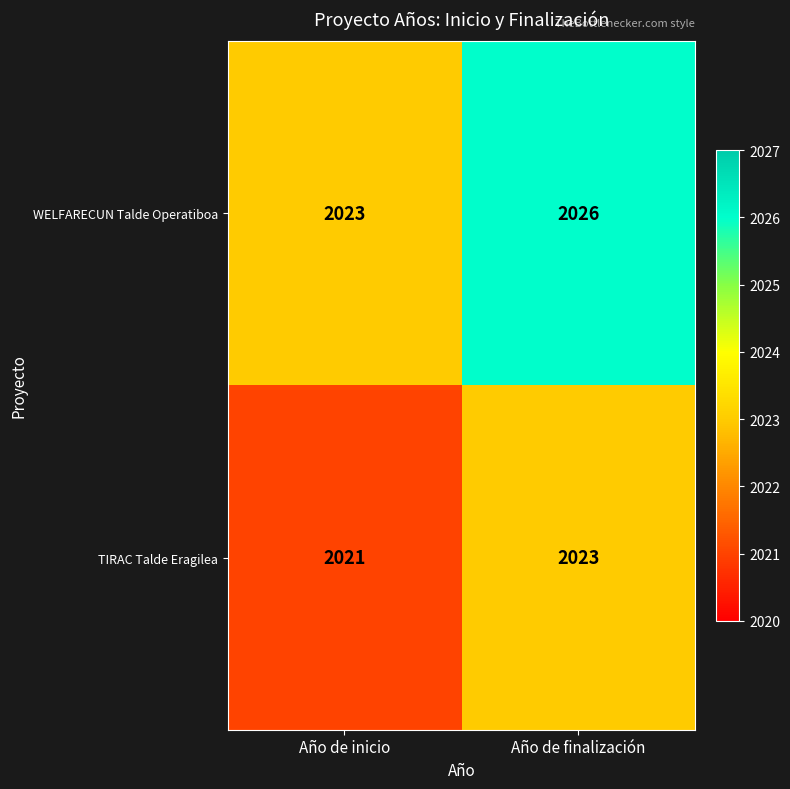

What is the difference between the highest and lowest values at Año de inicio?

2